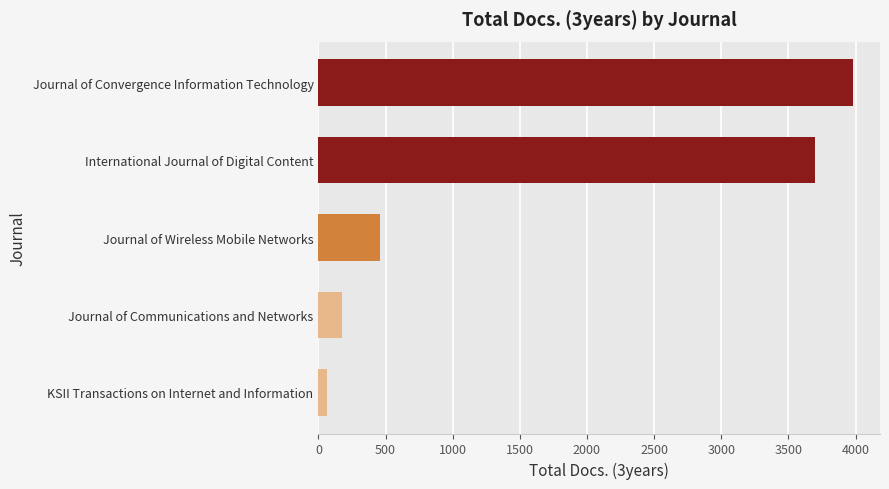

At which label is the value closest to 2023?

Journal of Wireless Mobile Networks